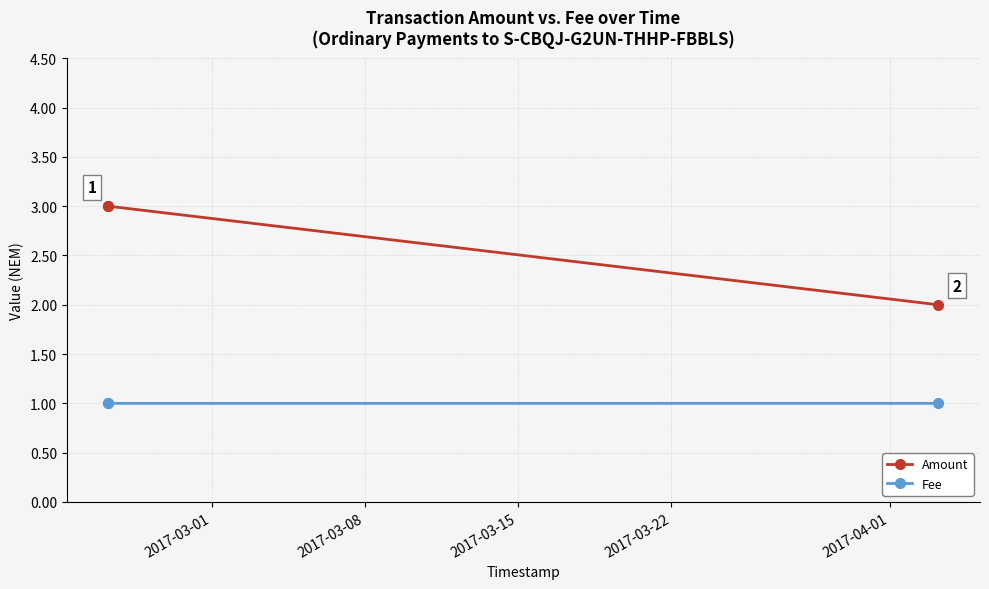

What is the maximum value for Fee?

1.0